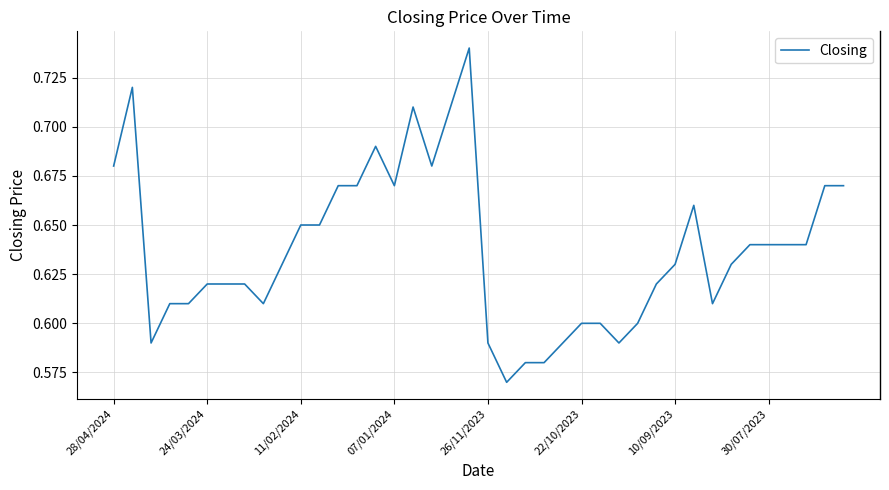

Does the chart have visible grid lines?

Yes